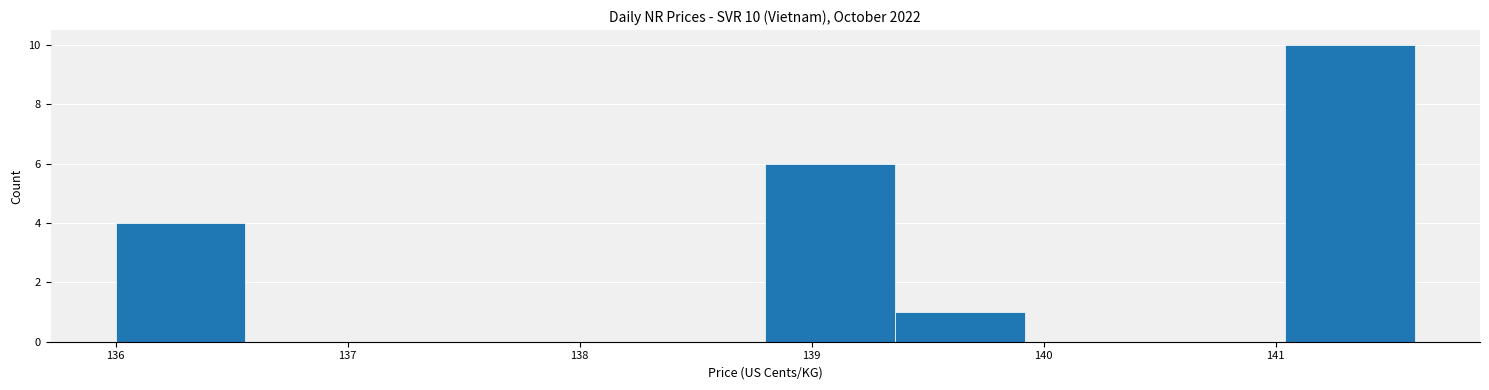

Which range on the x-axis has the tallest bar?

141.04 to 141.60